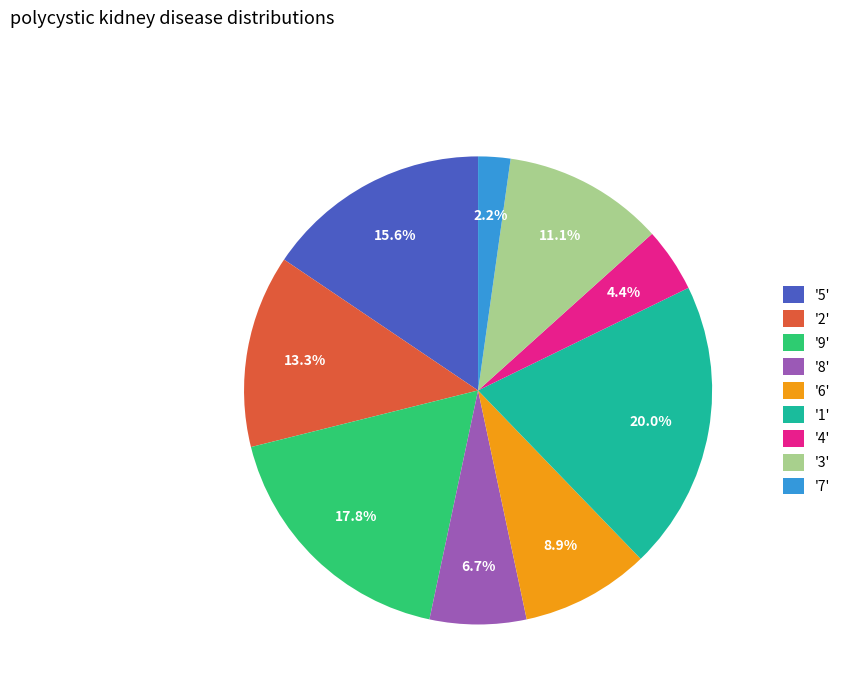

Which has a higher value, '6' or '4'?

'6'